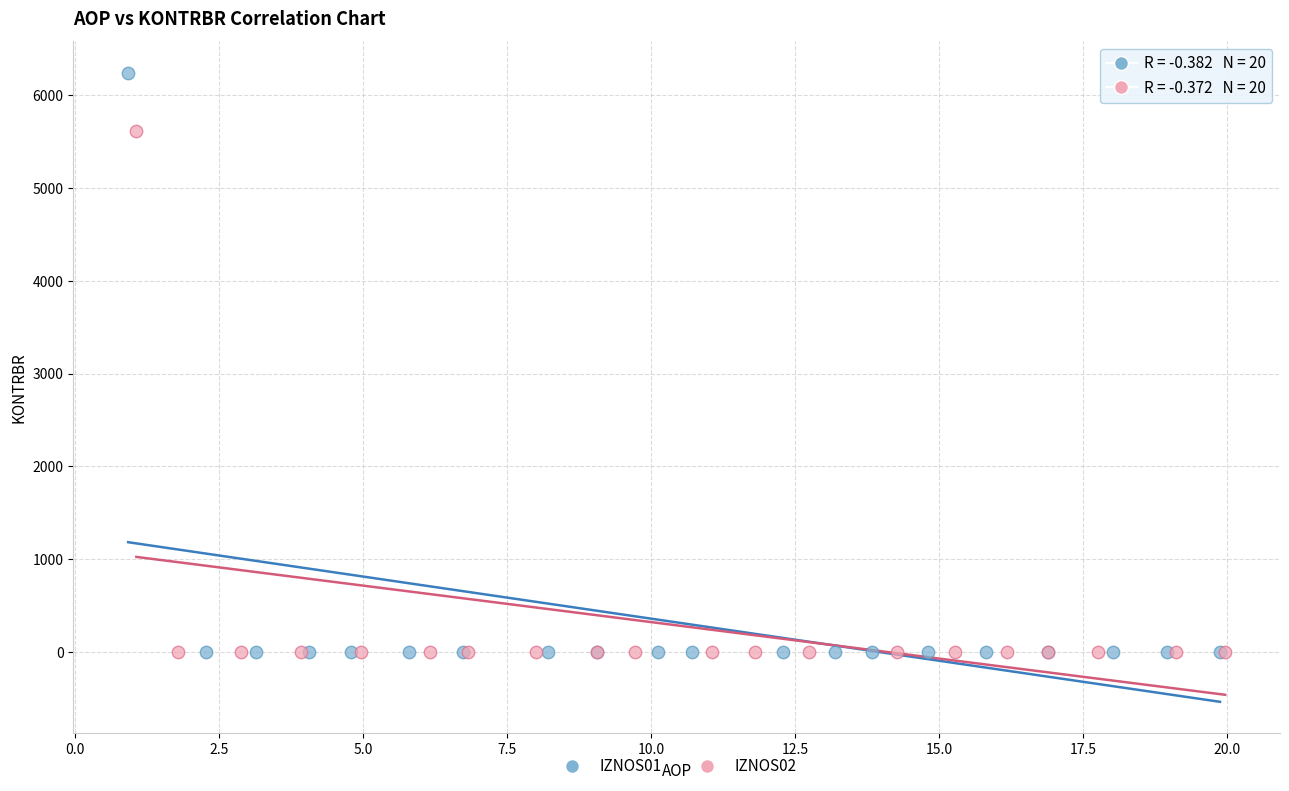

What are all the series names shown in the legend?

IZNOS01, IZNOS02